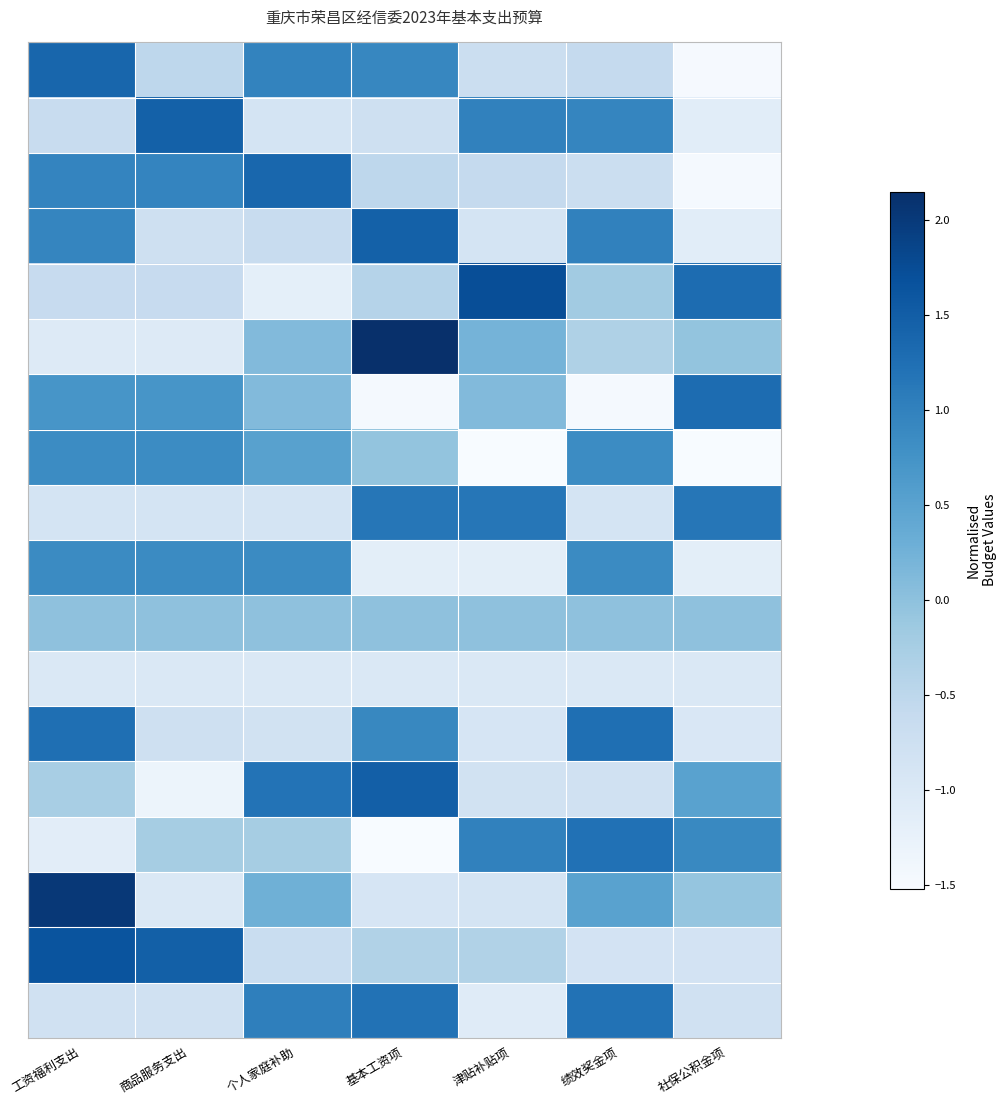

At how many categories does at least one series exceed 0?

7